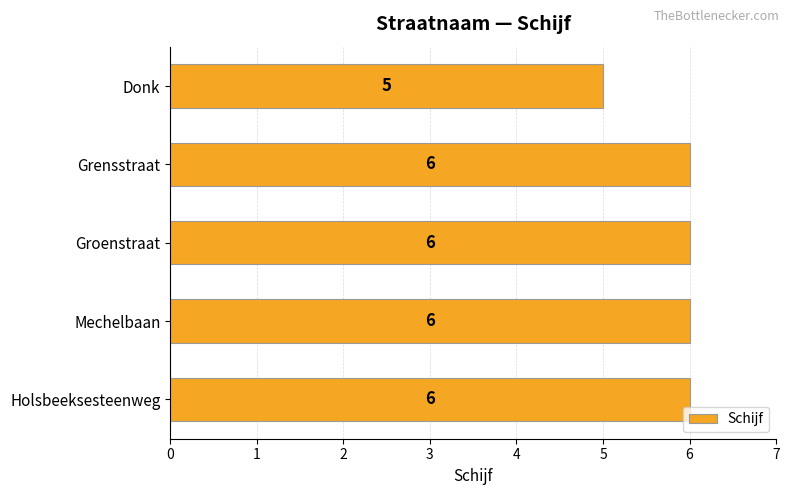

How many data points are less than 6?

1